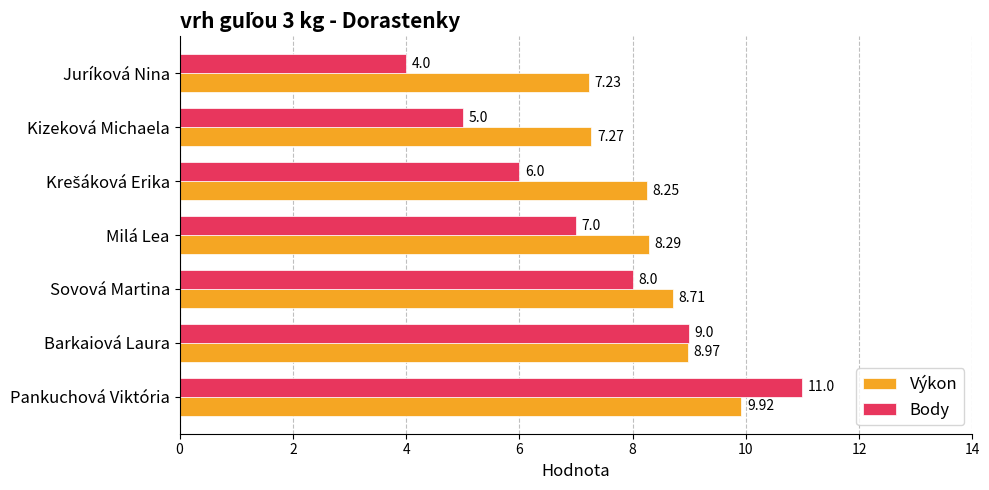

List the series in order of their overall mean, lowest first.

Body, Výkon